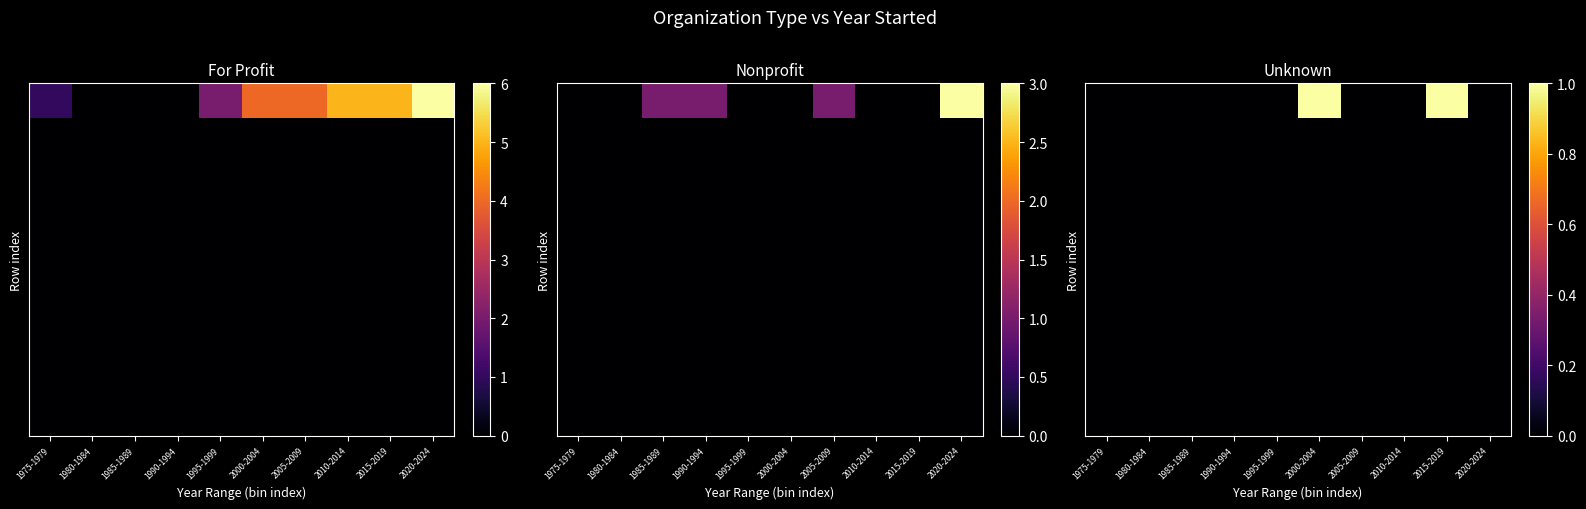

How many data points does each series have?

10